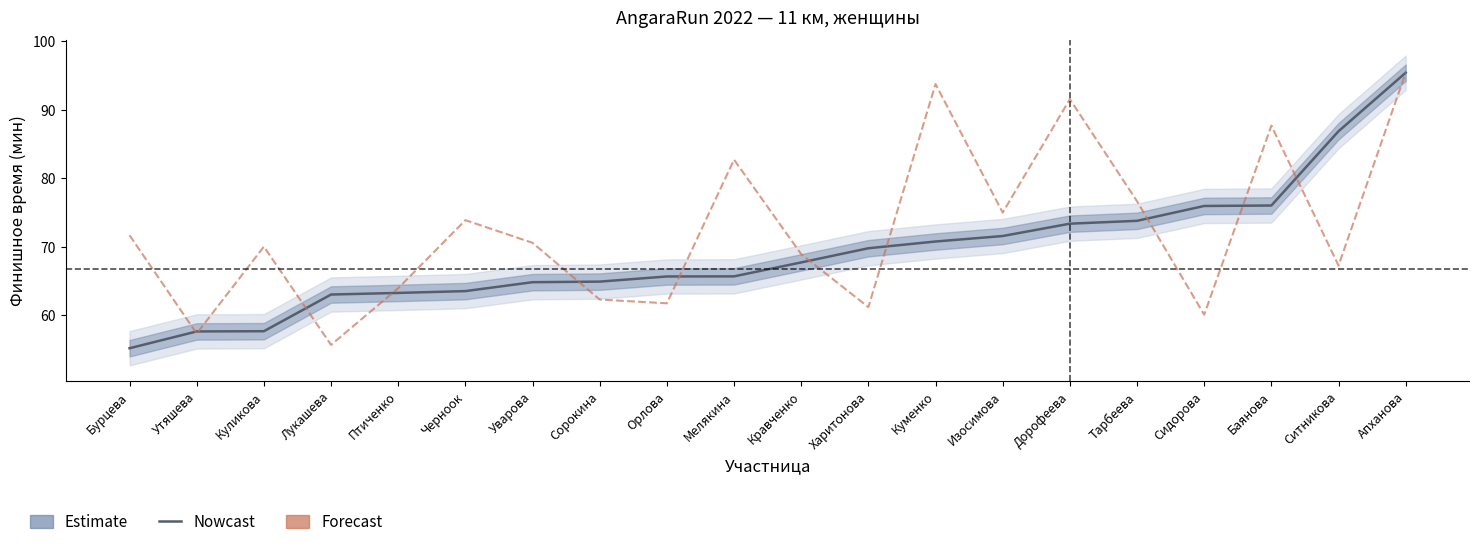

Reading left to right, transcribe all the data shown in this chart.

Estimate: Бурцева=55.2	Утяшева=57.6	Куликова=57.7	Лукашева=63.0	Птиченко=63.3	Черноок=63.5	Уварова=64.8	Сорокина=64.9	Орлова=65.7	Мелякина=65.7	Кравченко=67.7	Харитонова=69.8	Куменко=70.8	Изосимова=71.6	Дорофеева=73.4	Тарбеева=73.8	Сидорова=76.0	Баянова=76.0	Ситникова=86.8	Апханова=95.4
Forecast: Бурцева=71.7	Утяшева=57.3	Куликова=70.0	Лукашева=55.7	Птиченко=64.0	Черноок=73.9	Уварова=70.6	Сорокина=62.3	Орлова=61.8	Мелякина=82.7	Кравченко=68.9	Харитонова=61.2	Куменко=93.7	Изосимова=75.0	Дорофеева=91.5	Тарбеева=76.6	Сидорова=60.1	Баянова=87.7	Ситникова=67.3	Апханова=95.4